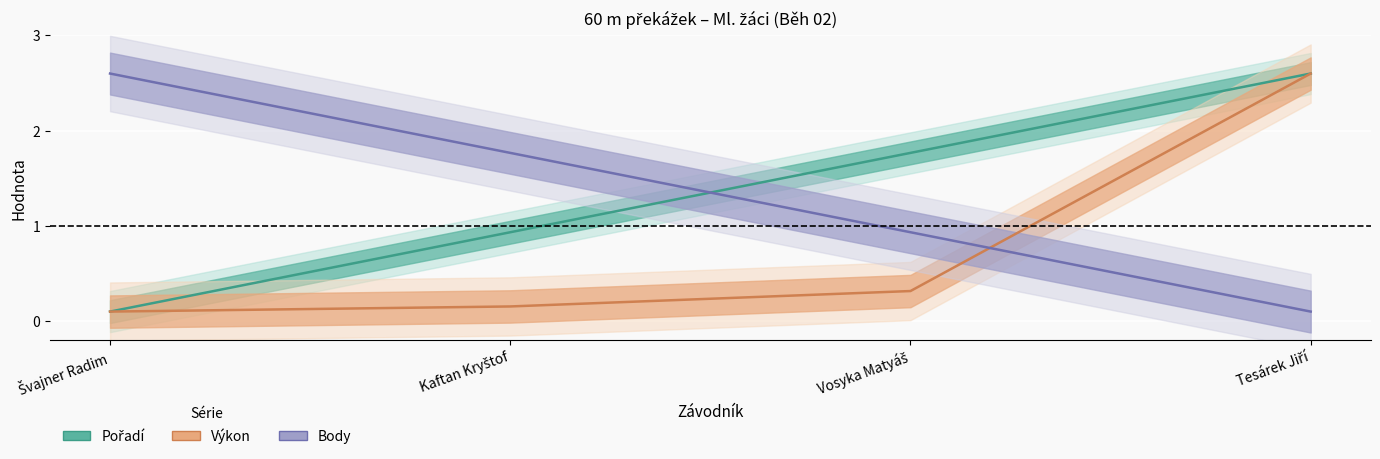

Is this an area chart (filled region under the line)?

No